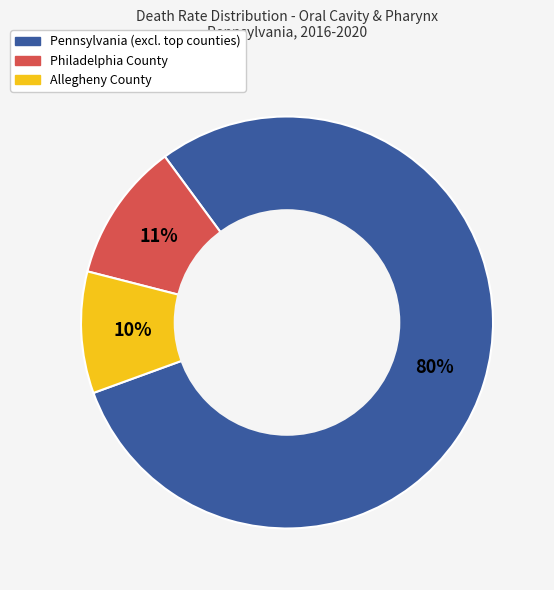

Is there any slice that represents more than half of the pie?

Yes